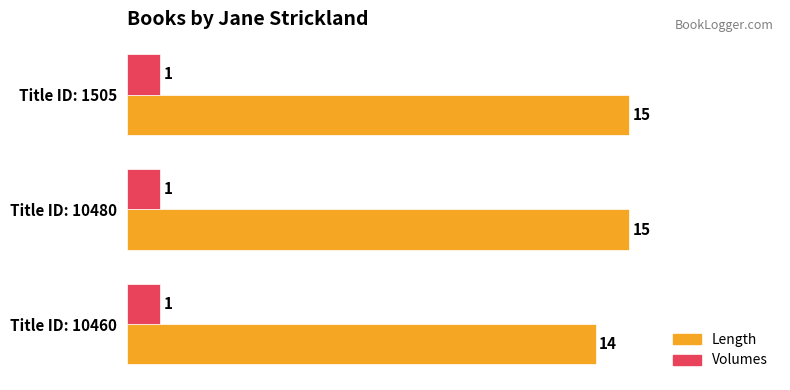

Is it true that Volumes equals 2 at Title ID: 10480?

False